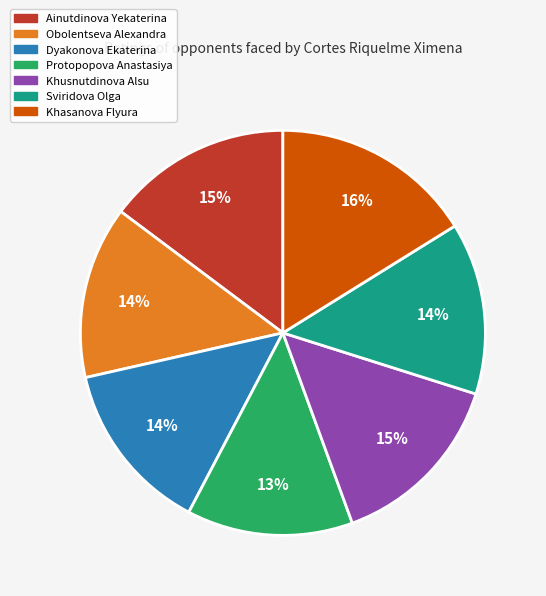

To the nearest percent, what is the average slice percentage?

14%